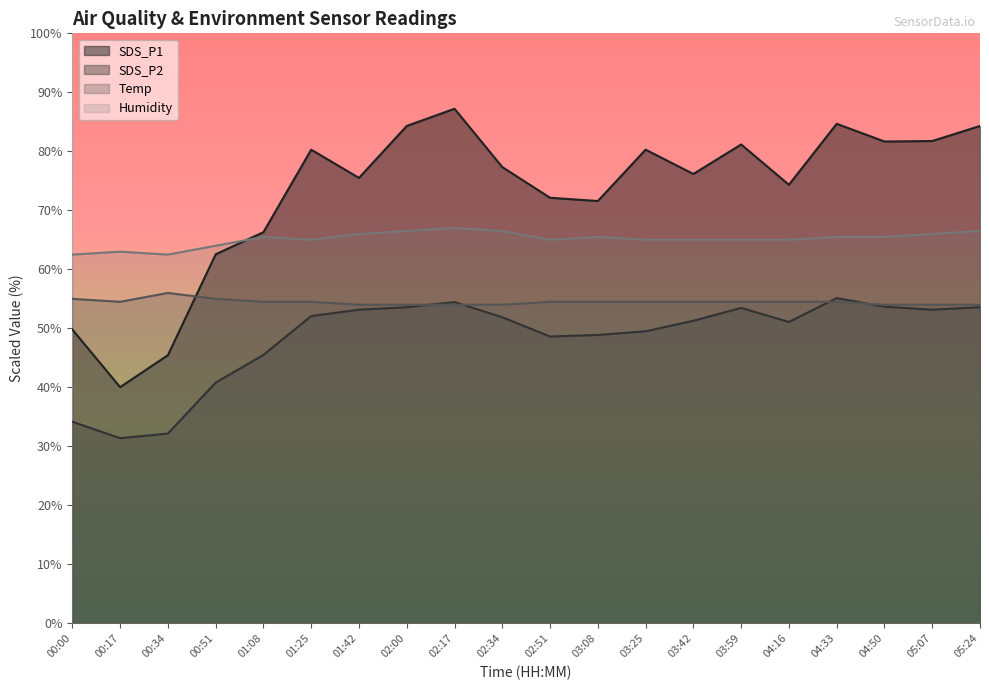

Which has a higher value, 00:00 or 01:08?

01:08